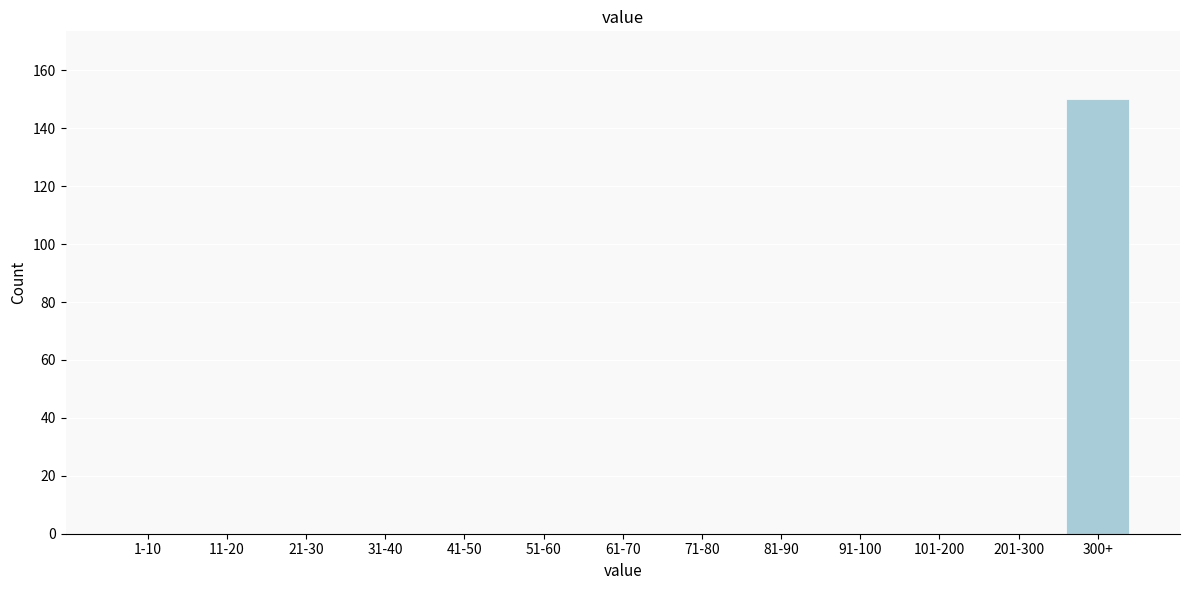

Reading left to right, what are all the values shown in this chart?

1-10=0	11-20=0	21-30=0	31-40=0	41-50=0	51-60=0	61-70=0	71-80=0	81-90=0	91-100=0	101-200=0	201-300=0	300+=150